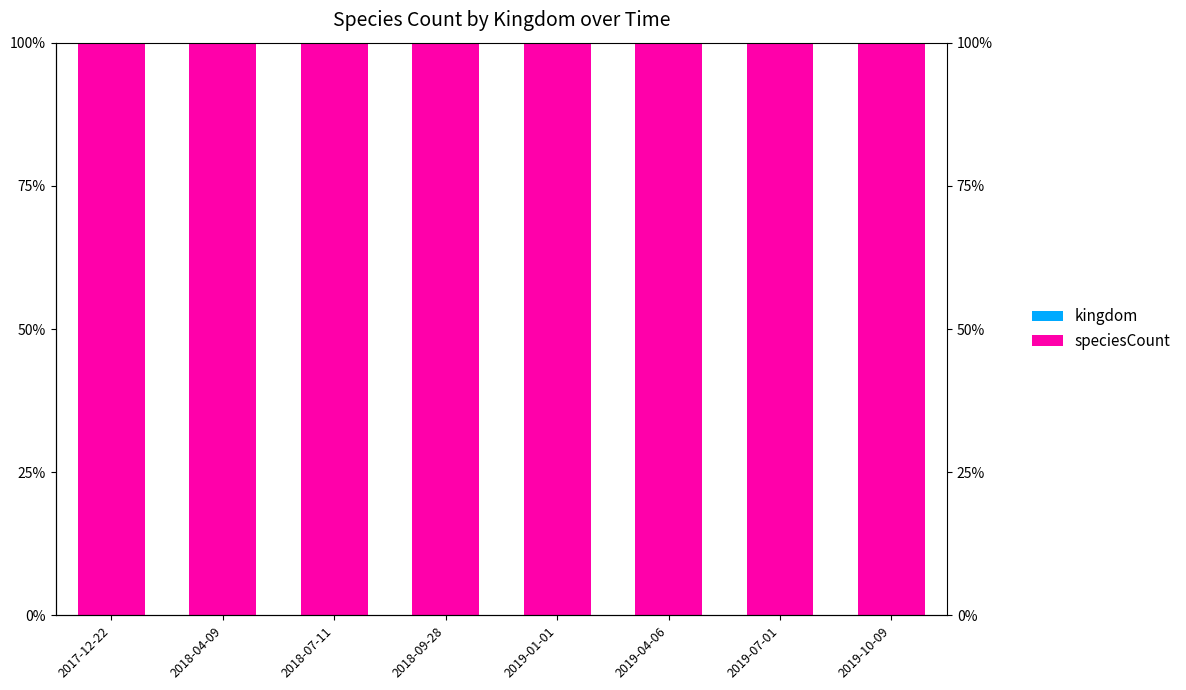

Which series changed the most between 2019-04-06 and 2019-10-09?

kingdom